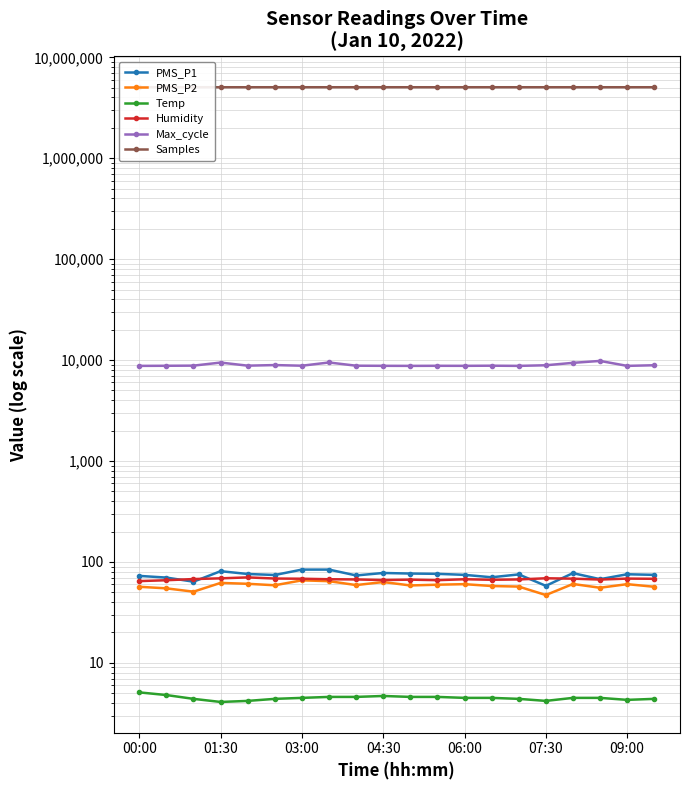

Where is the first local minimum for Samples?

03:00